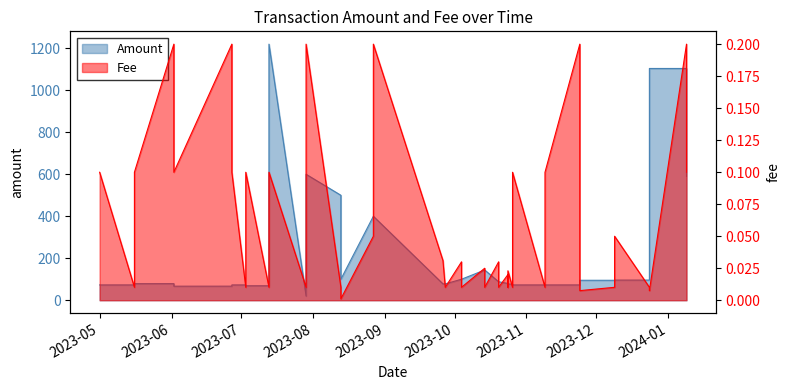

Reading left to right, list all the values displayed in this chart.

Amount: 72.9	73.0	78.9	79.0	66.9	67.0	72.9	73.0	68.9	69.0	1219.9	20.0	600.0	500.0	100.0	399.9	400.0	78.0	78.0	100.0	100.0	144.0	144.0	88.0	88.0	80.0	80.0	77.0	77.0	72.9	73.0	72.9	73.0	95.0	95.0	96.0	96.0	1104.0	1104.0	589.9
Fee: 0.1	0.0	0.1	0.2	0.1	0.2	0.1	0.0	0.1	0.0	0.1	0.0	0.2	0.0	0.0	0.1	0.2	0.0	0.0	0.0	0.0	0.0	0.0	0.0	0.0	0.0	0.0	0.0	0.0	0.1	0.0	0.1	0.2	0.0	0.0	0.1	0.0	0.0	0.2	0.1